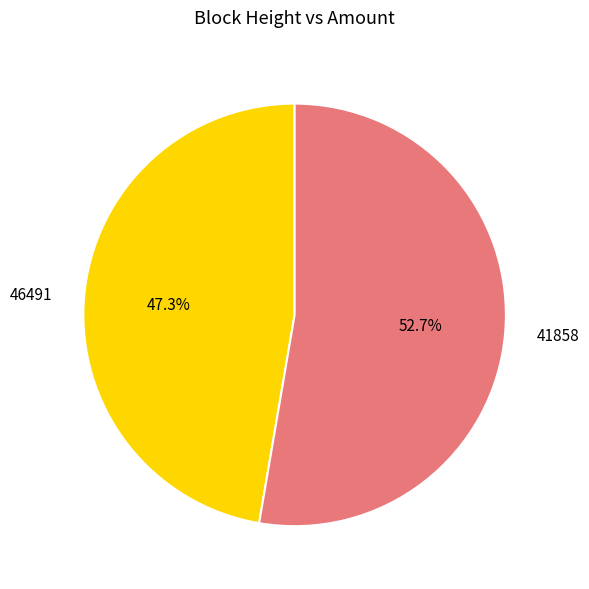

True or false: 46491 accounts for 14% of the total.

False